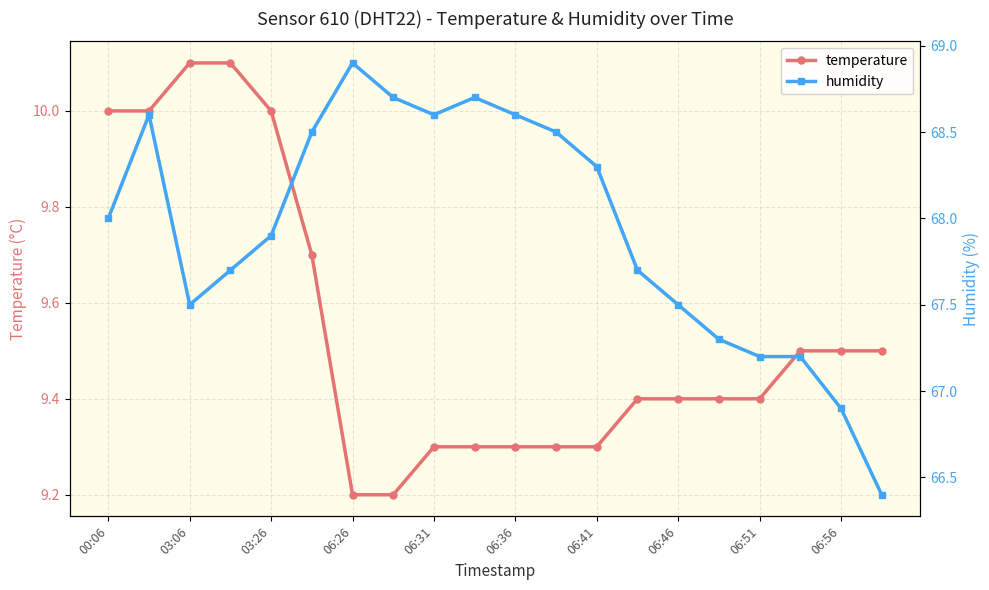

How many series are shown in this chart?

2